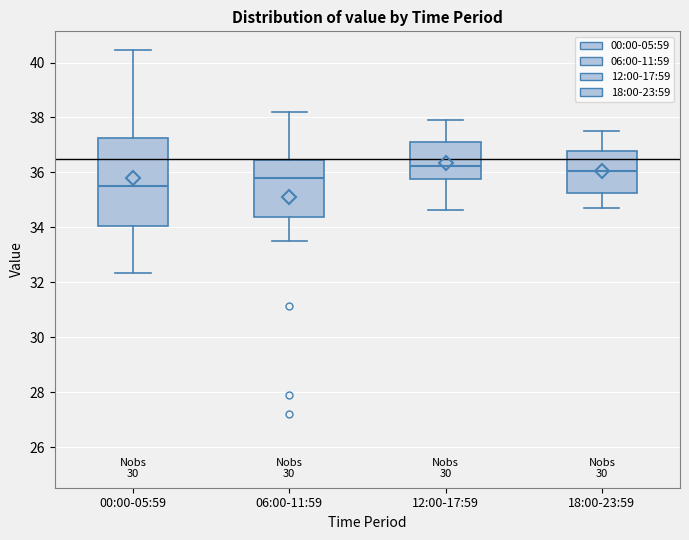

Comparing the boxes themselves (not the whiskers), which one is the tallest?

00:00-05:59